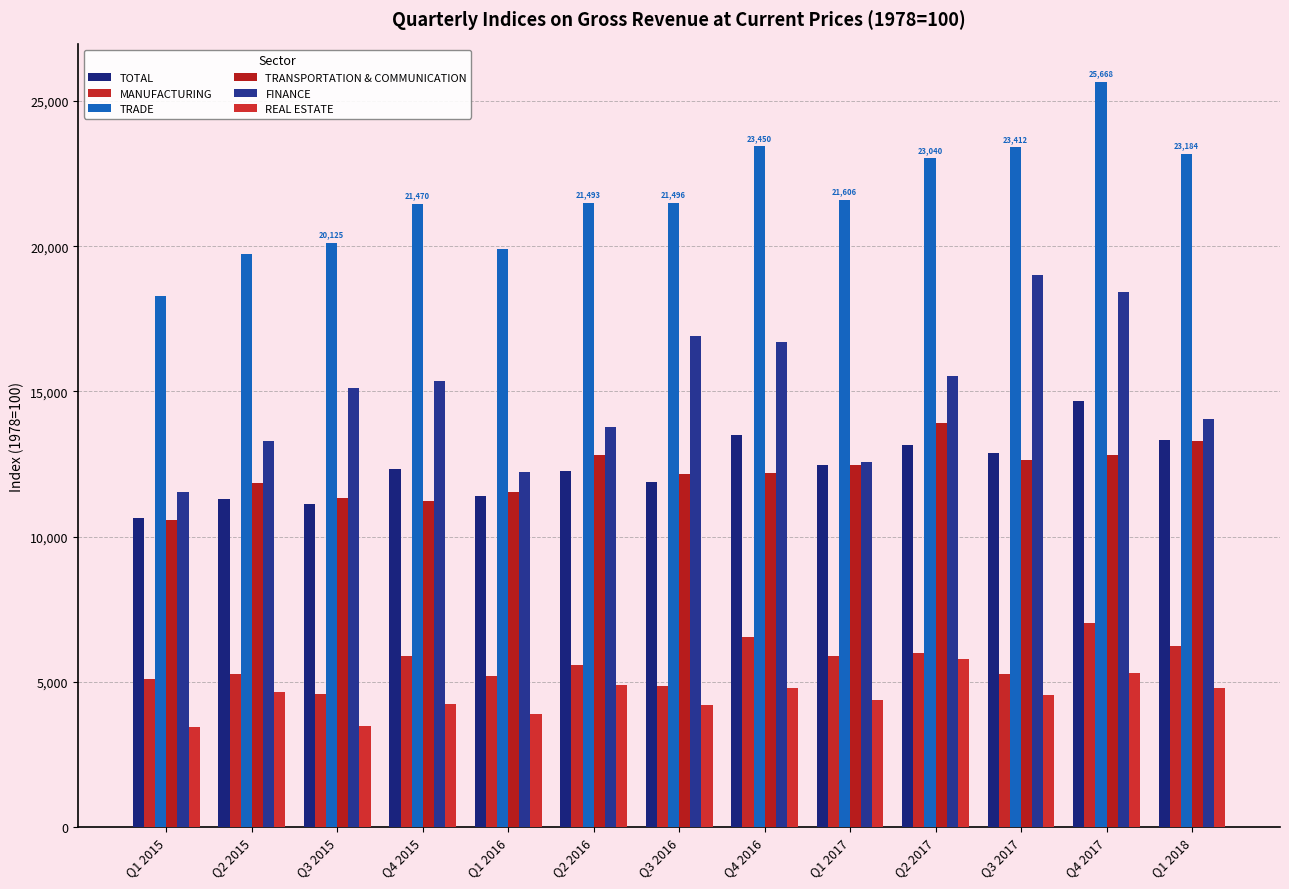

What is the approximate value of MANUFACTURING at Q3 2017?

5251.1